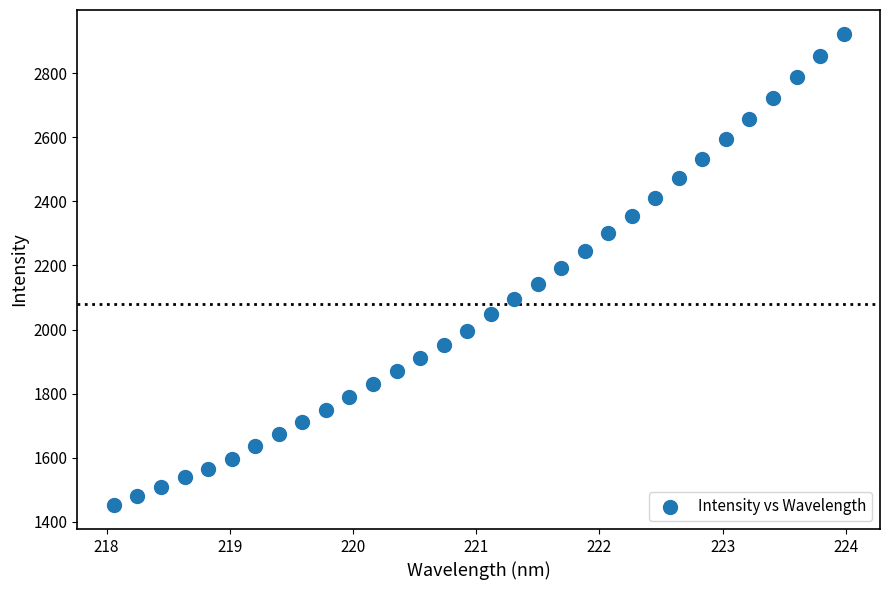

What is the range of X values (max minus min)?

5.9